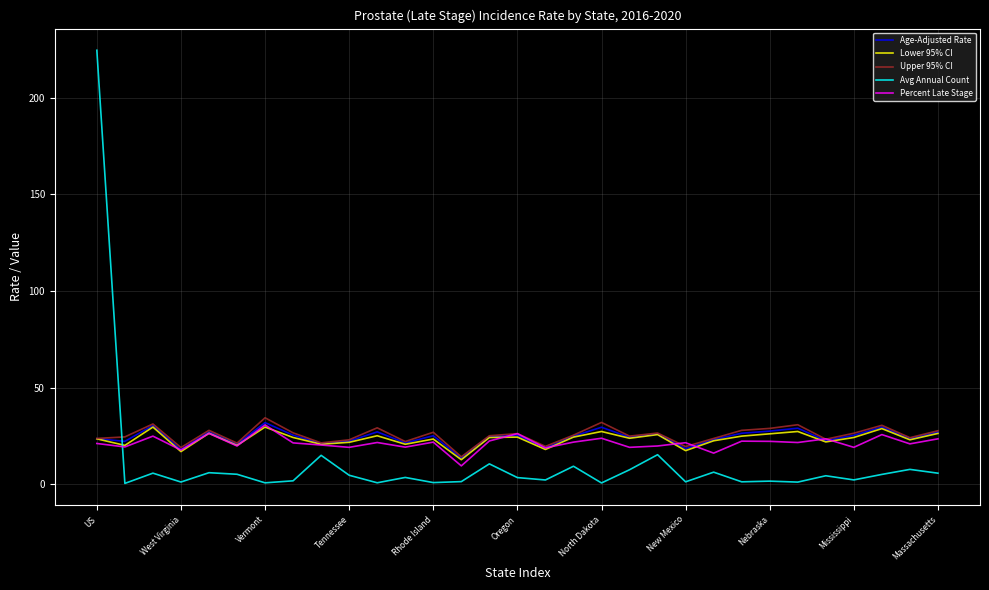

Which series has the largest range (max minus min)?

Avg Annual Count